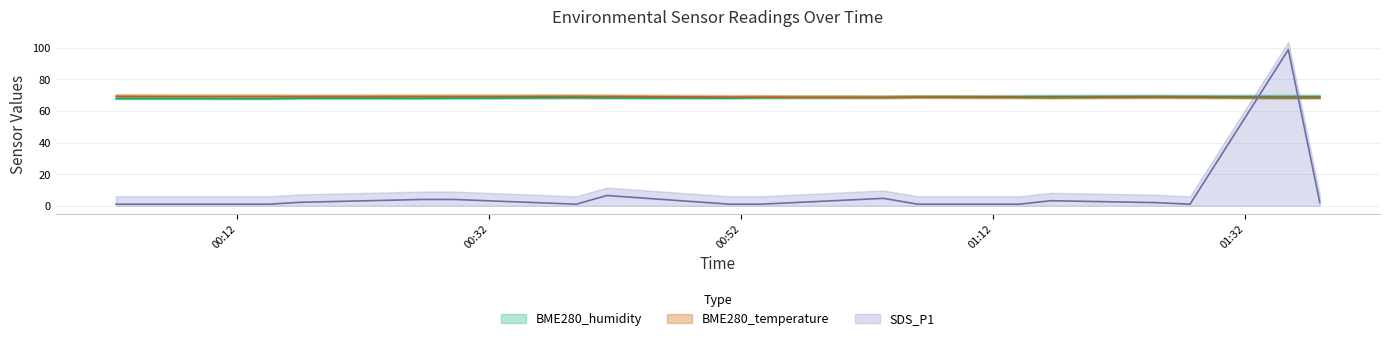

Between 2023/05/11 01:16:36 and 2023/05/11 00:02:23, which is larger?

2023/05/11 01:16:36